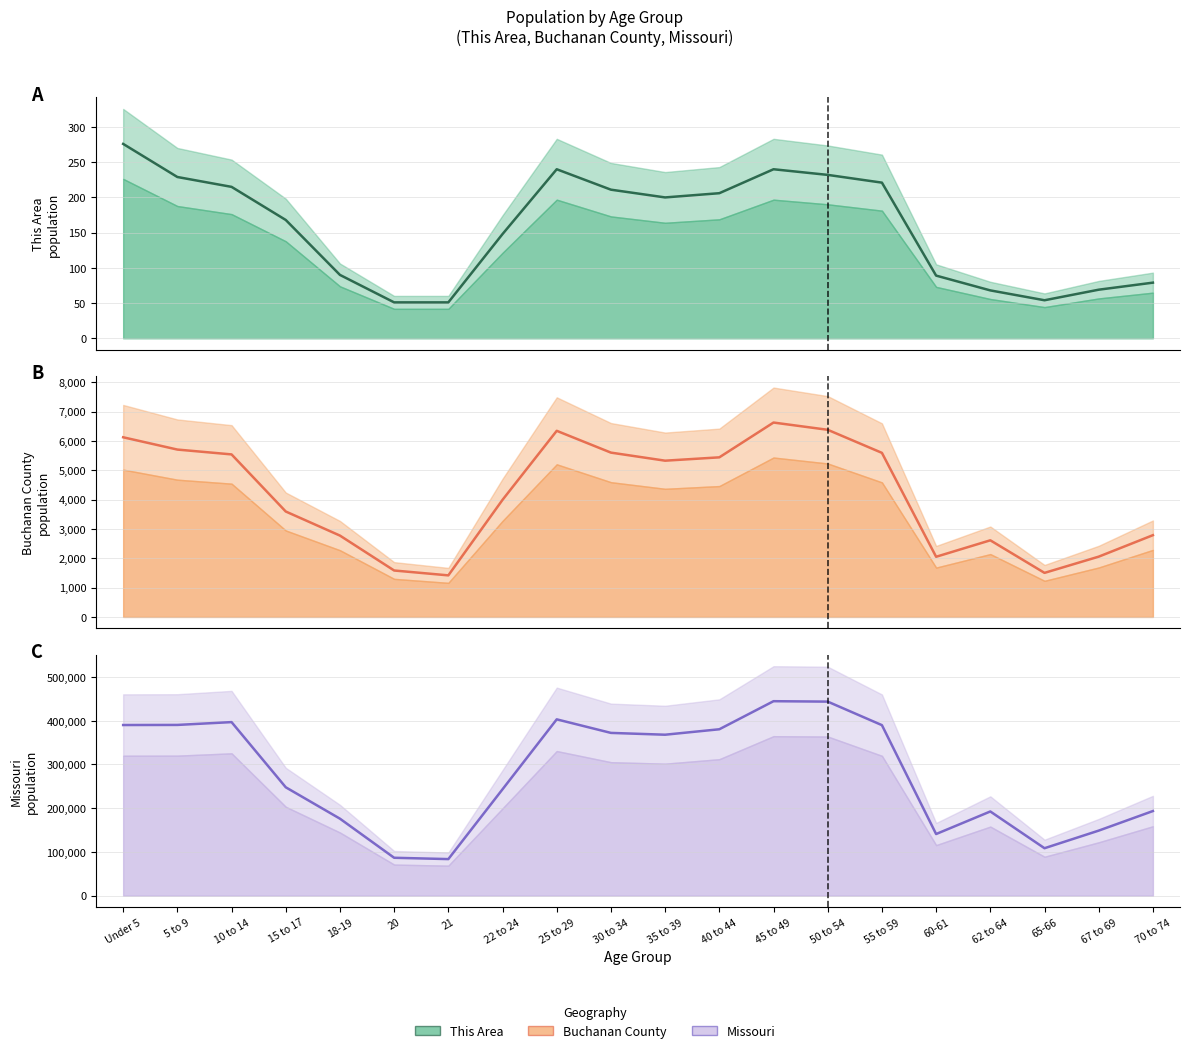

True or false: This Area (mid) has a value of 148 at 22 to 24.

True